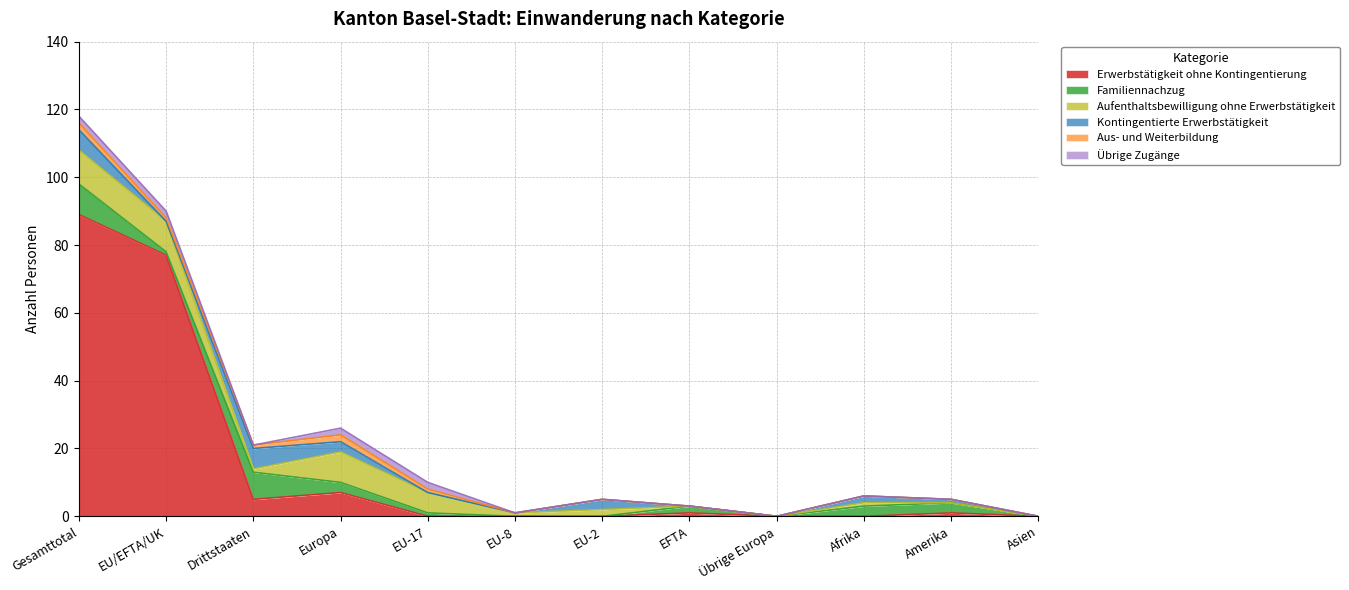

Rank the series by their maximum value, from lowest to highest.

Aus- und Weiterbildung, Übrige Zugänge, Kontingentierte Erwerbstätigkeit, Familiennachzug, Aufenthaltsbewilligung ohne Erwerbstätigkeit, Erwerbstätigkeit ohne Kontingentierung